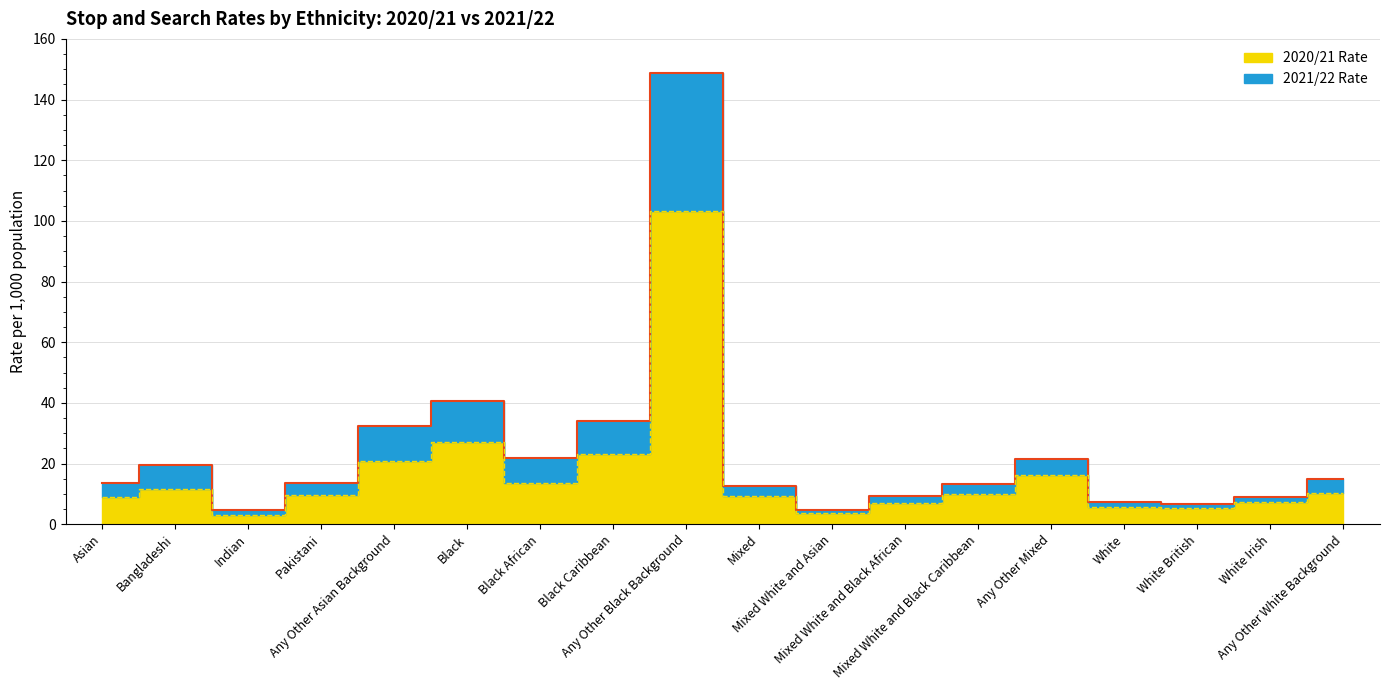

Where does the 2020/21 Line series first go above 13?

Asian